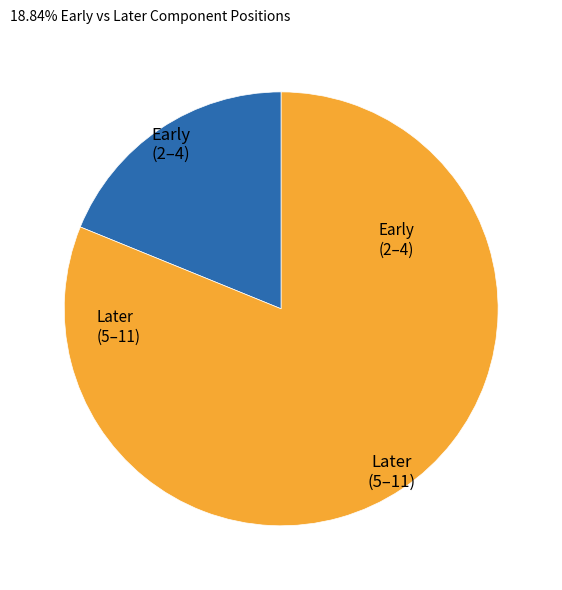

Is there any slice that represents more than half of the pie?

Yes